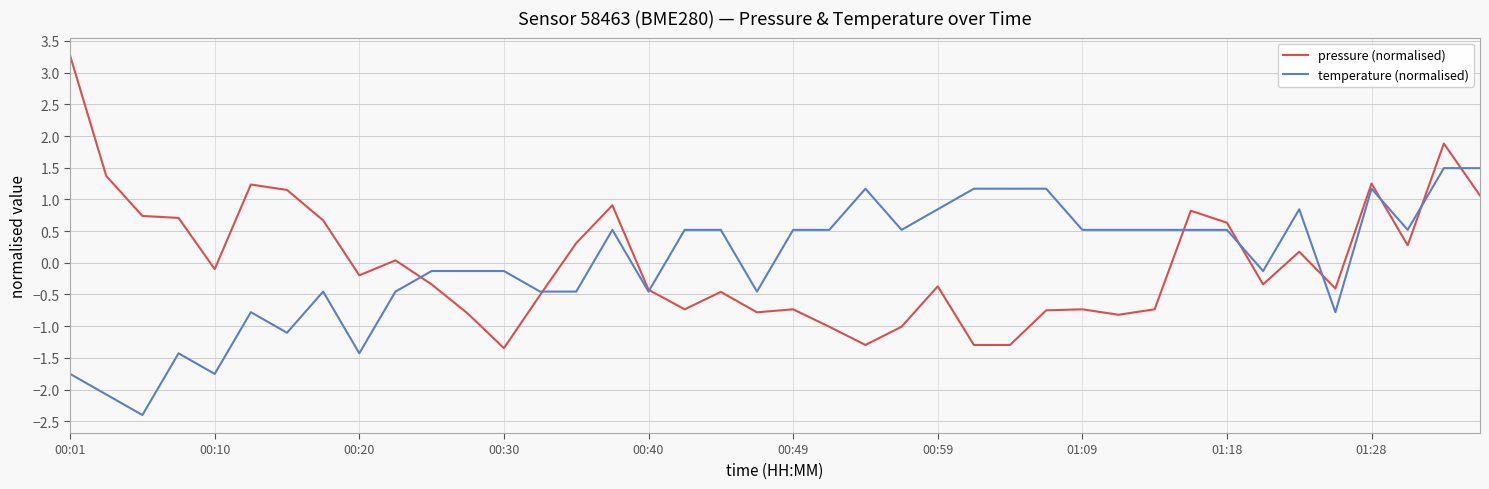

Which series has the widest spread of values?

pressure (normalised)